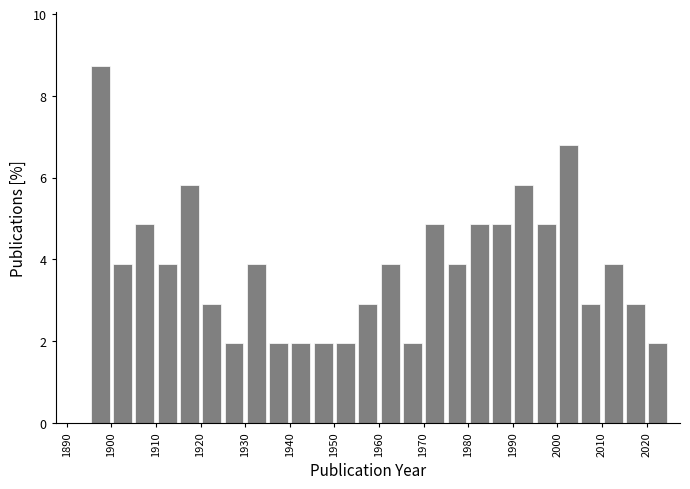

Reading left to right, list every bar in this chart as the range it spans on the x-axis followed by its height. The values are not printed on the chart, so give them approximately, as read against the axis.

1890 to 1895: 0
1895 to 1900: 8.8
1900 to 1905: 3.8
1905 to 1910: 4.8
1910 to 1915: 3.8
1915 to 1920: 5.8
1920 to 1925: 3.0
1925 to 1930: 2.0
1930 to 1935: 3.8
1935 to 1940: 2.0
1940 to 1945: 2.0
1945 to 1950: 2.0
1950 to 1955: 2.0
1955 to 1960: 3.0
1960 to 1965: 3.8
1965 to 1970: 2.0
1970 to 1975: 4.8
1975 to 1980: 3.8
1980 to 1985: 4.8
1985 to 1990: 4.8
1990 to 1995: 5.8
1995 to 2000: 4.8
2000 to 2005: 6.8
2005 to 2010: 3.0
2010 to 2015: 3.8
2015 to 2020: 3.0
2020 to 2025: 2.0